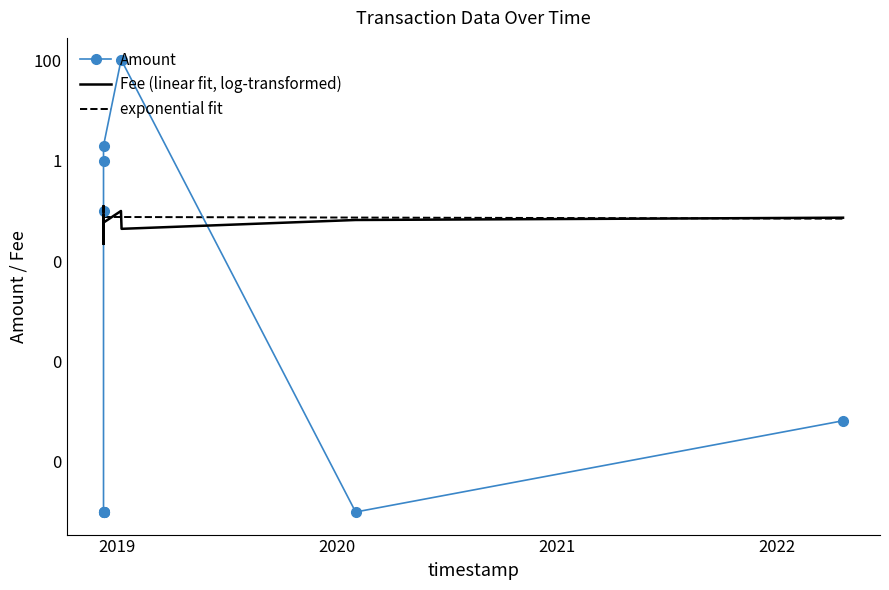

What is the sum of all Amount values?

203.2